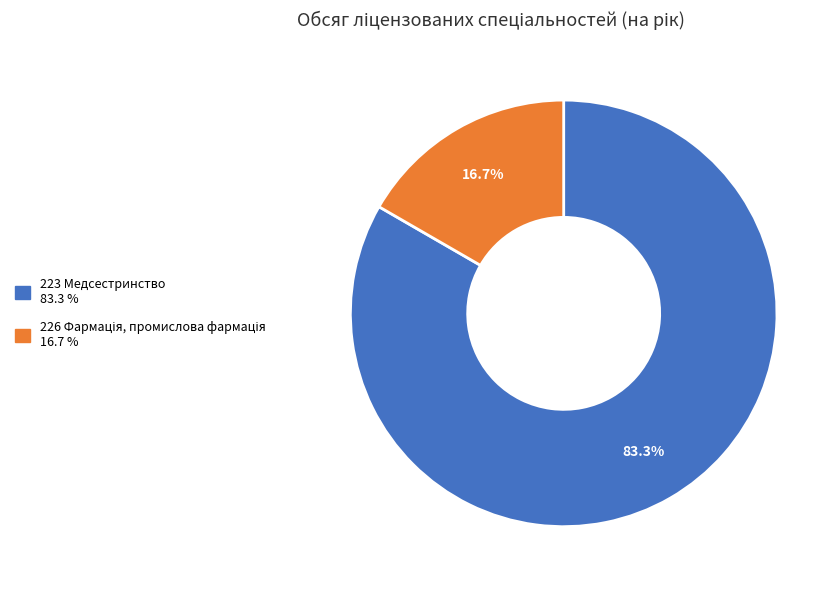

Does any single category account for the majority?

Yes